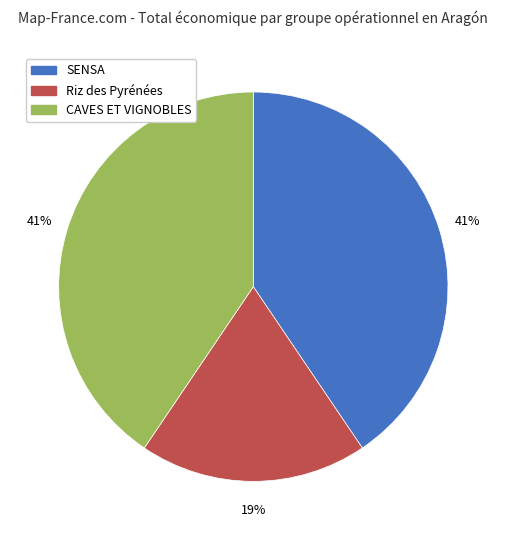

To the nearest percent, what is the average slice percentage?

33%